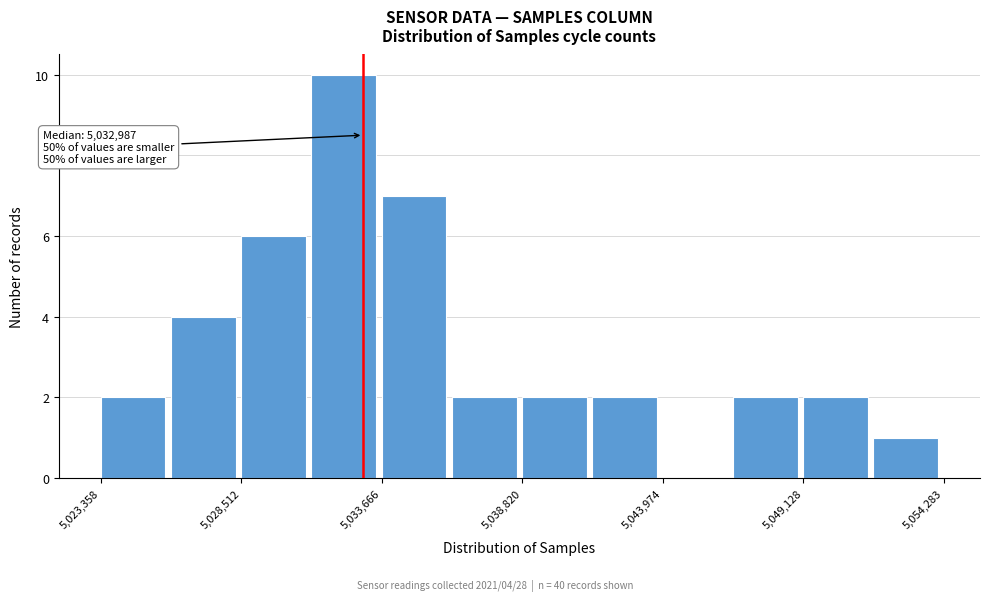

Around what value on the x-axis is the tallest bar? Give the approximate position of its centre, as read against the axis.

5032000